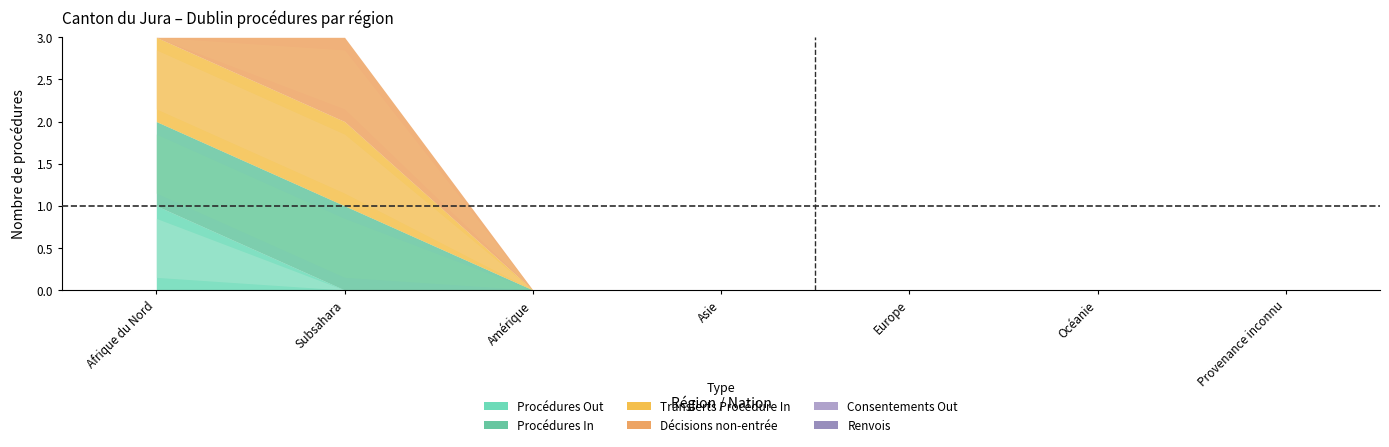

True or false: Procédures In and Procédures Out cross at least once.

False